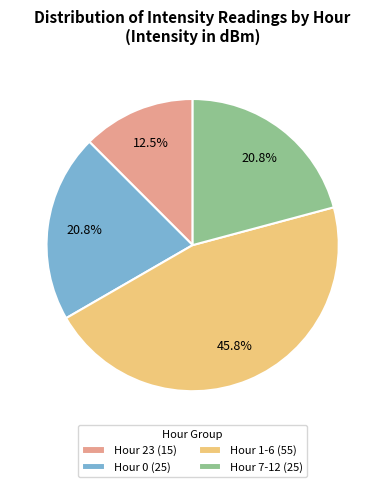

What is the smallest slice in the pie chart?

Hour 23 (15)